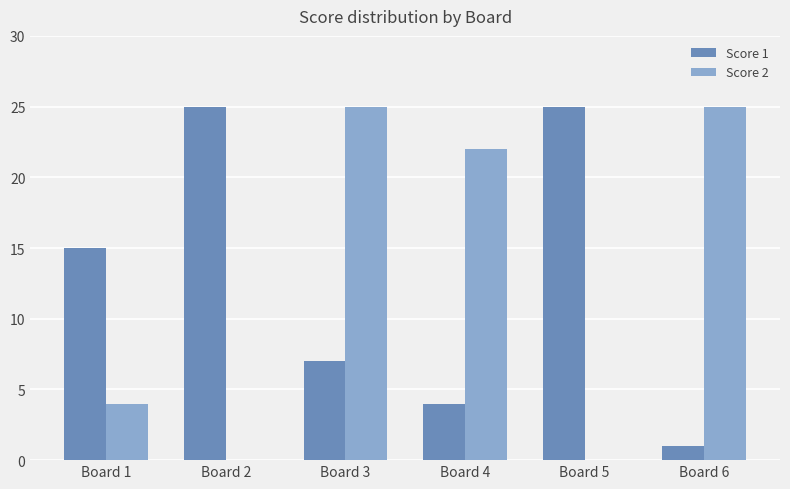

True or false: Score 2 has a value of -8 at Board 5.

False